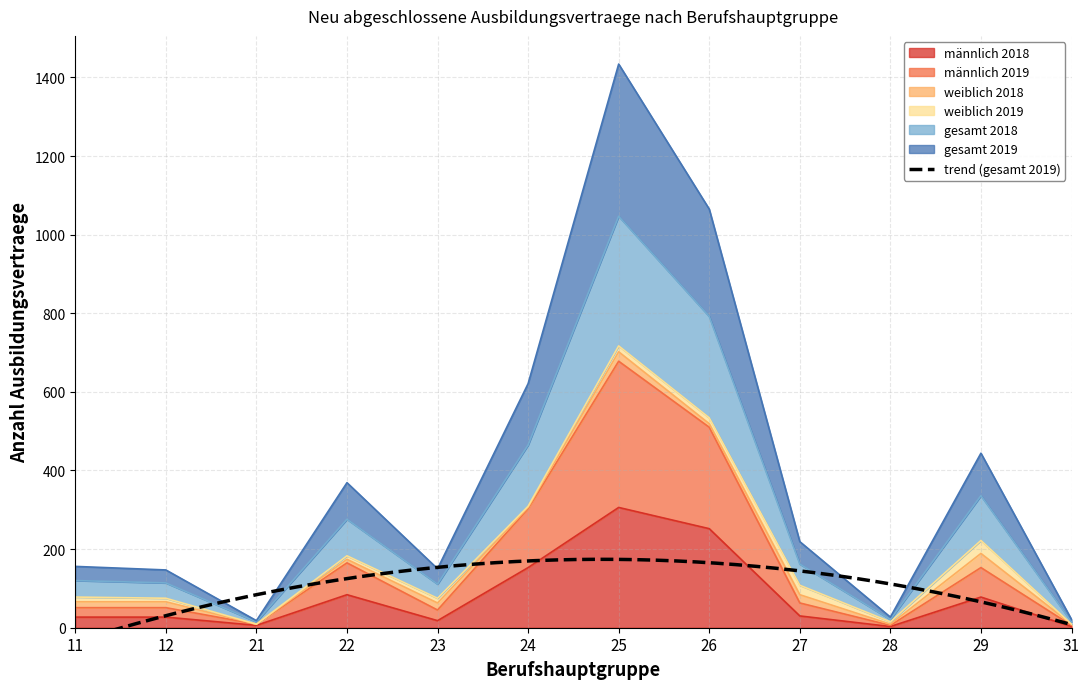

Is the value of gesamt 2019 at 23 greater than the value of gesamt 2018 at 28?

Yes